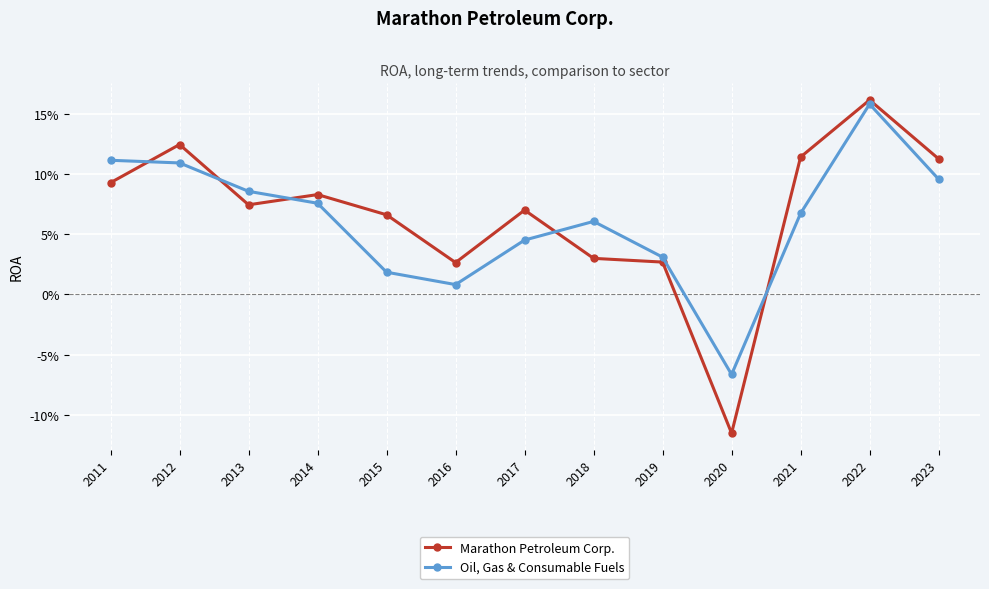

Which series ends up on top after the final intersection of Marathon Petroleum Corp. and Oil, Gas & Consumable Fuels?

Marathon Petroleum Corp.